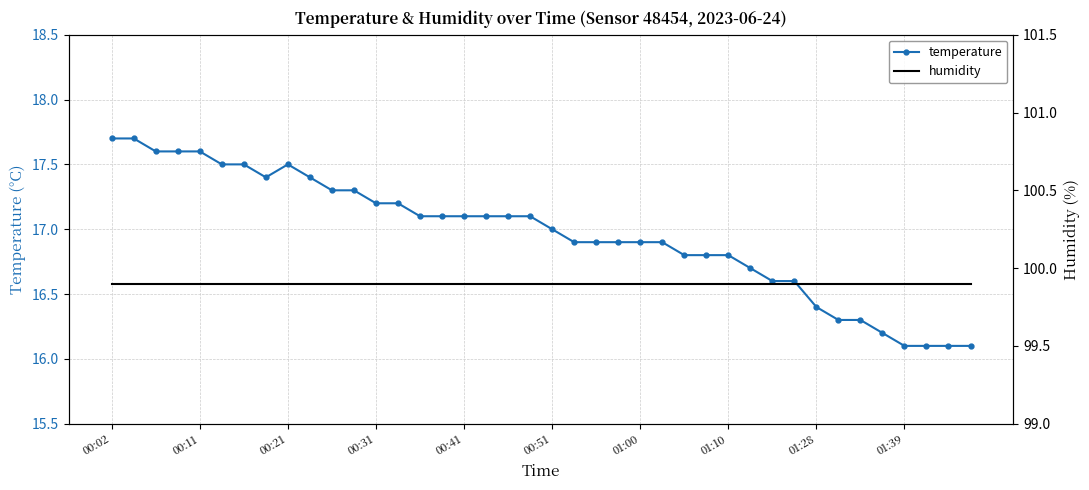

True or false: temperature and humidity intersect in this chart.

False